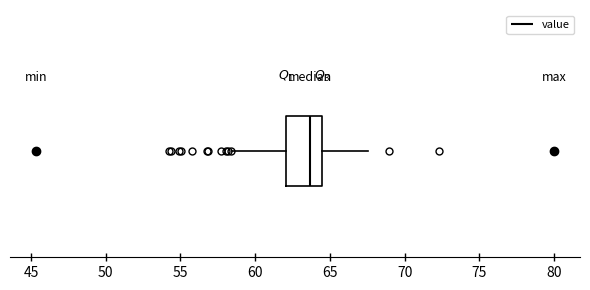

Read this box plot against the x-axis: the position of the median line, the range covered by the box, and the ends of both whiskers. The values are not printed on the chart, so give them approximately, as read against the axis.

median 63.5, box 62.0 to 64.5, whiskers 58.5 to 67.5